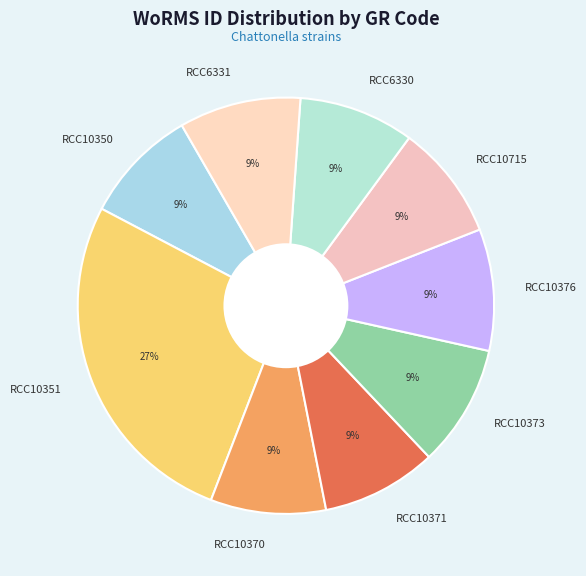

To the nearest percent, what percentage of the pie is RCC10351?

27%